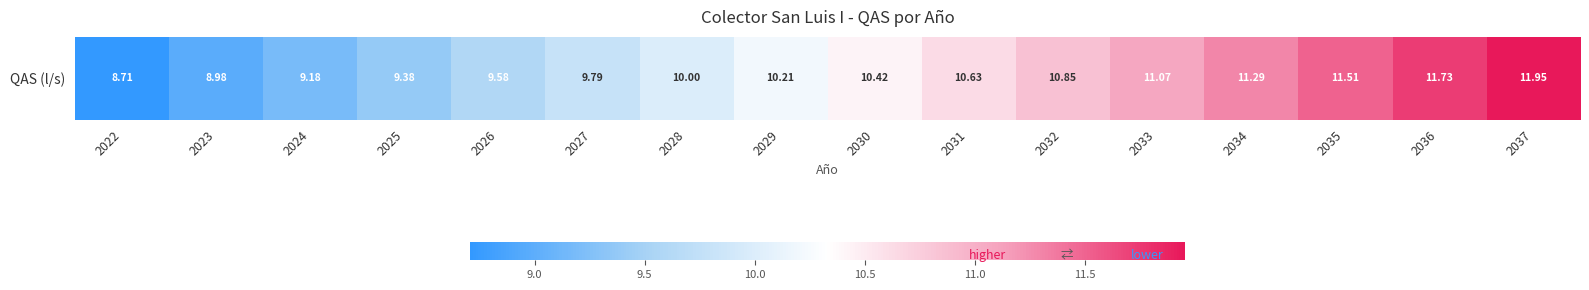

List the labels in order of value, largest first.

2037, 2036, 2035, 2034, 2033, 2032, 2031, 2030, 2029, 2028, 2027, 2026, 2025, 2024, 2023, 2022